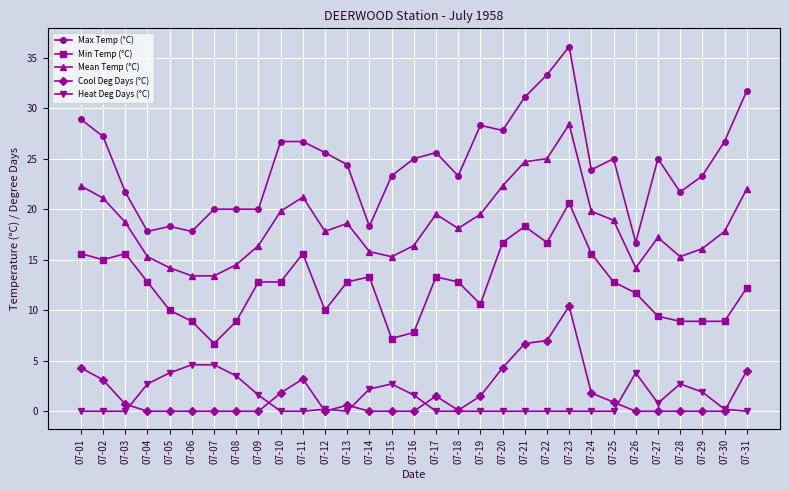

What is the average value of the Cool Deg Days (°C) series?

1.7